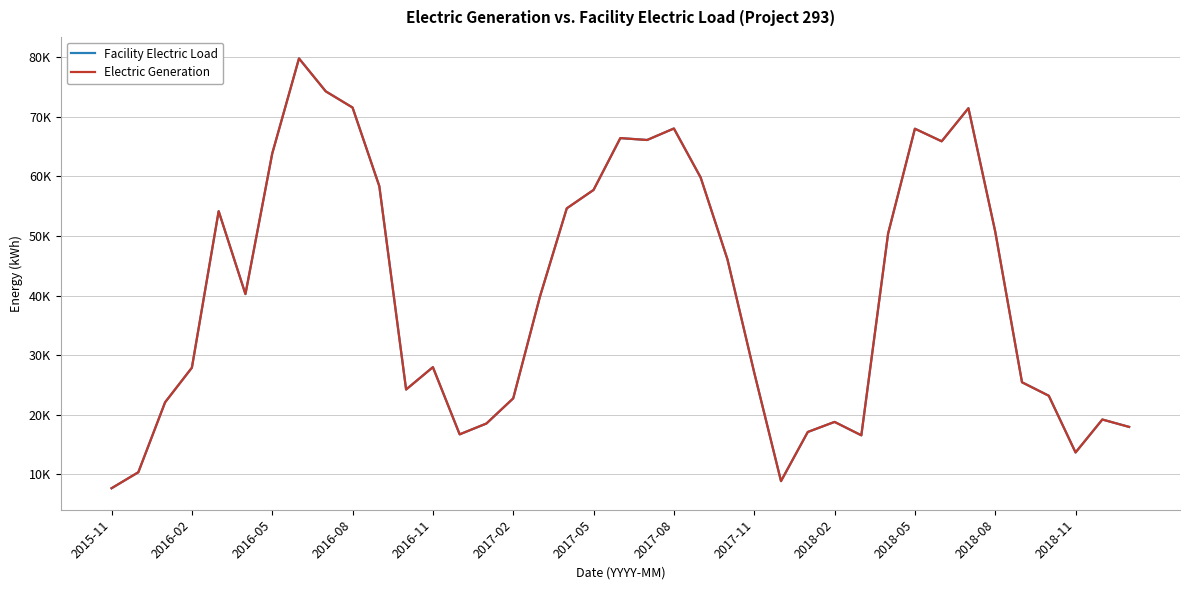

True or false: Electric Generation and Facility Electric Load cross at least once.

False